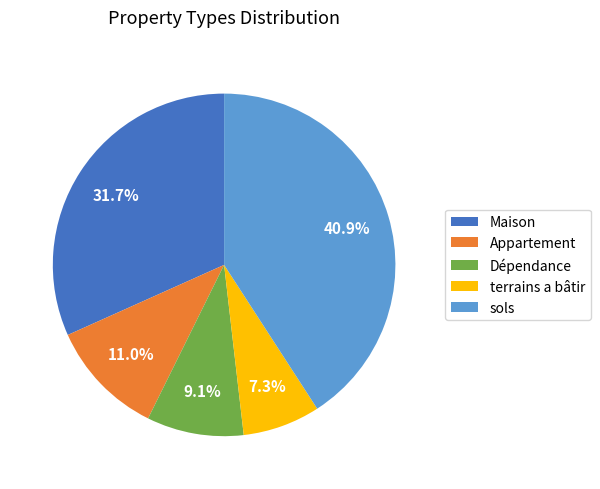

Does Appartement account for over 50% of the chart?

No